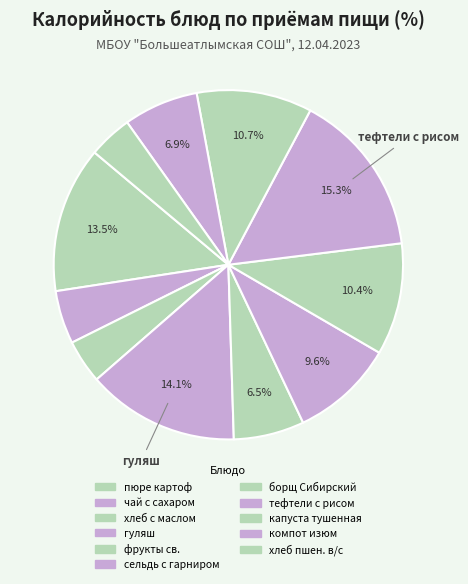

Count the number of slices in the pie.

11